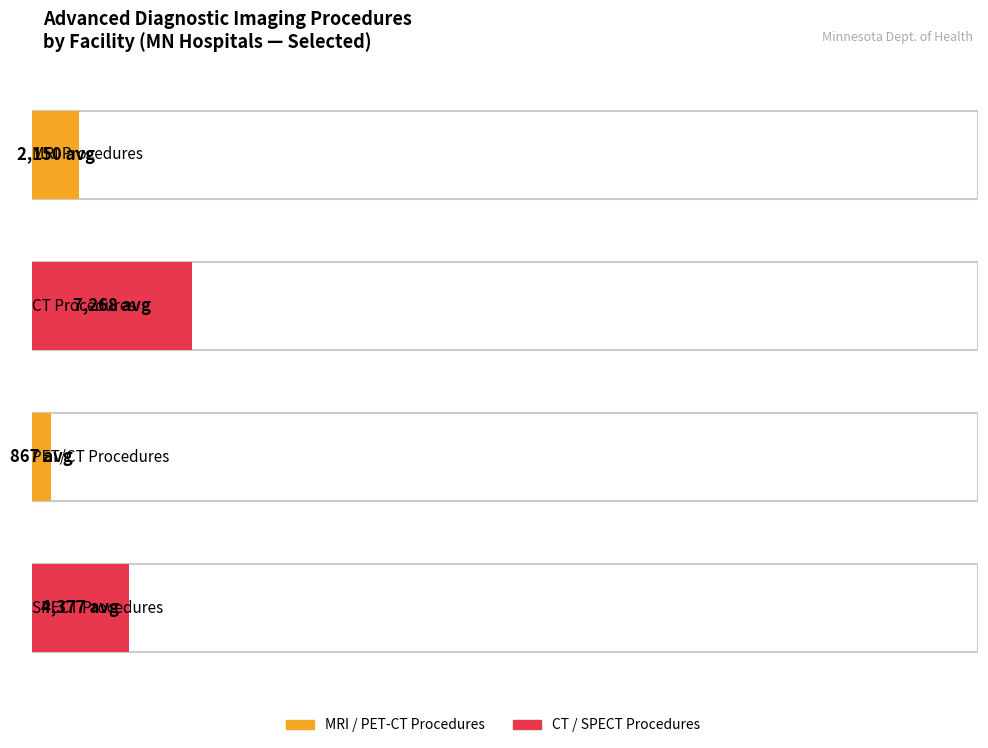

What is the average value of the MRI Procedures series?

2150